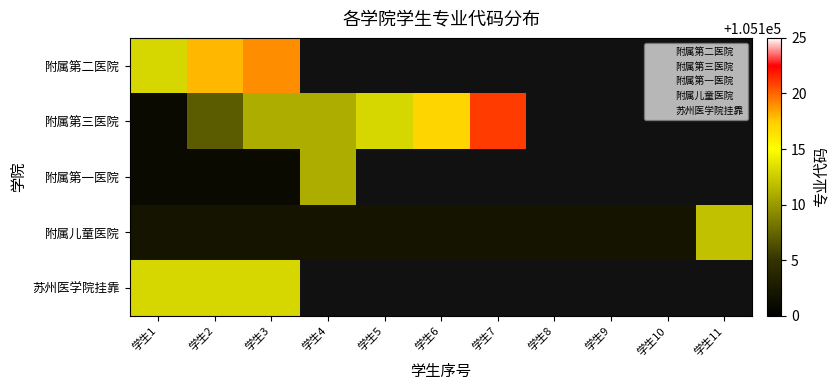

At how many categories does at least one series exceed 97262?

11